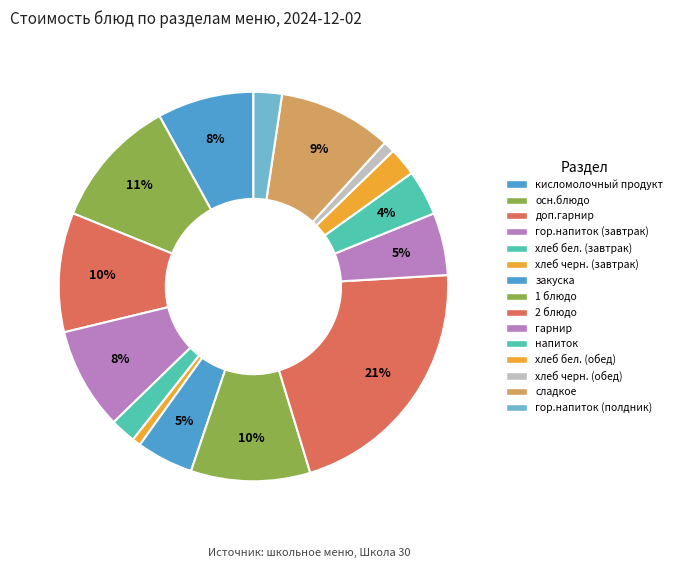

To the nearest percent, what is the difference between the largest and smallest slice percentages?

21%